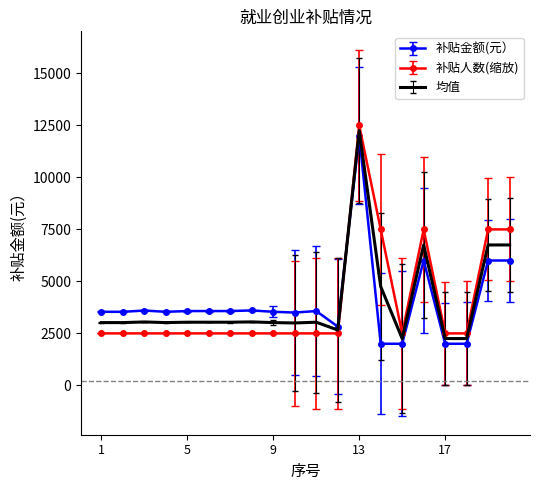

What is the minimum value shown in the chart?

2000.0